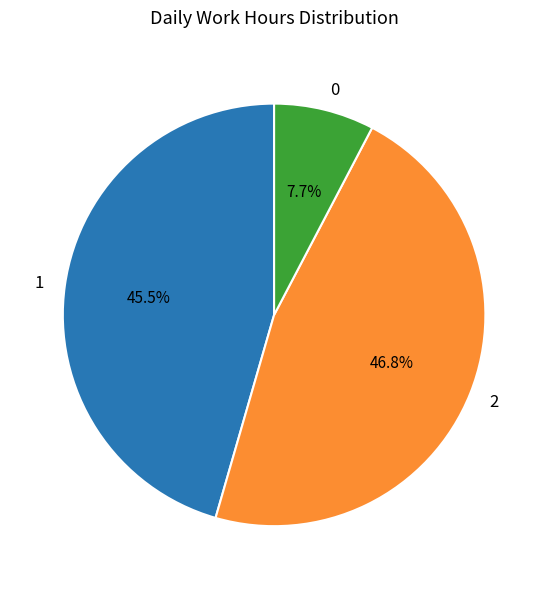

How many segments does this pie chart have?

3